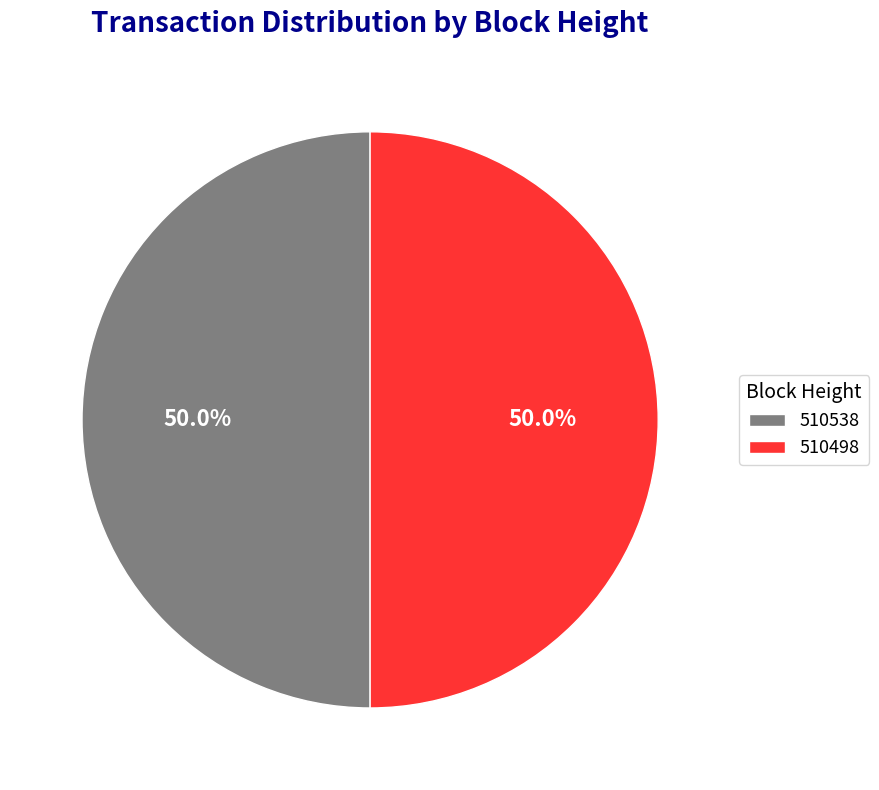

What is the ratio of the value at 510538 to the value at 510498?

1.0